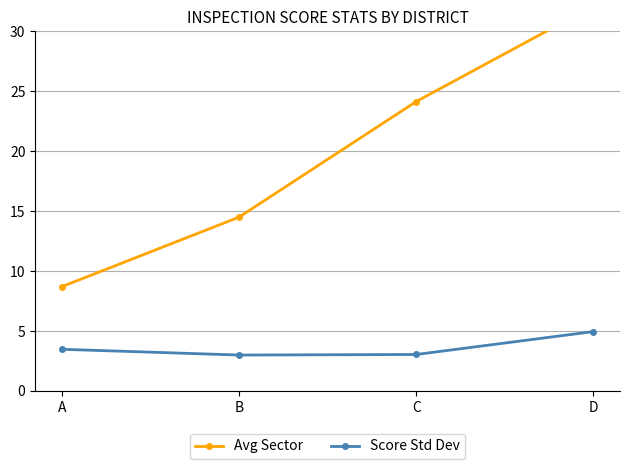

At which category is the sum across all series the highest?

D